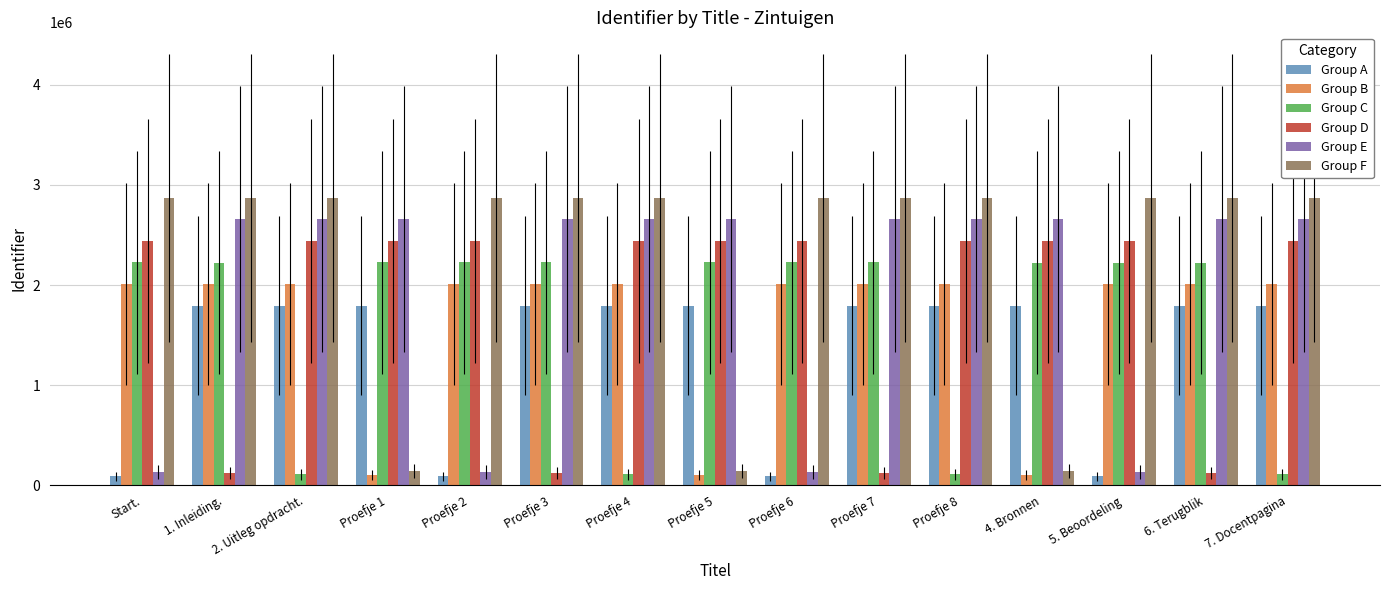

What is the spread (max minus min) of values at Proefje 4?

2761417.5